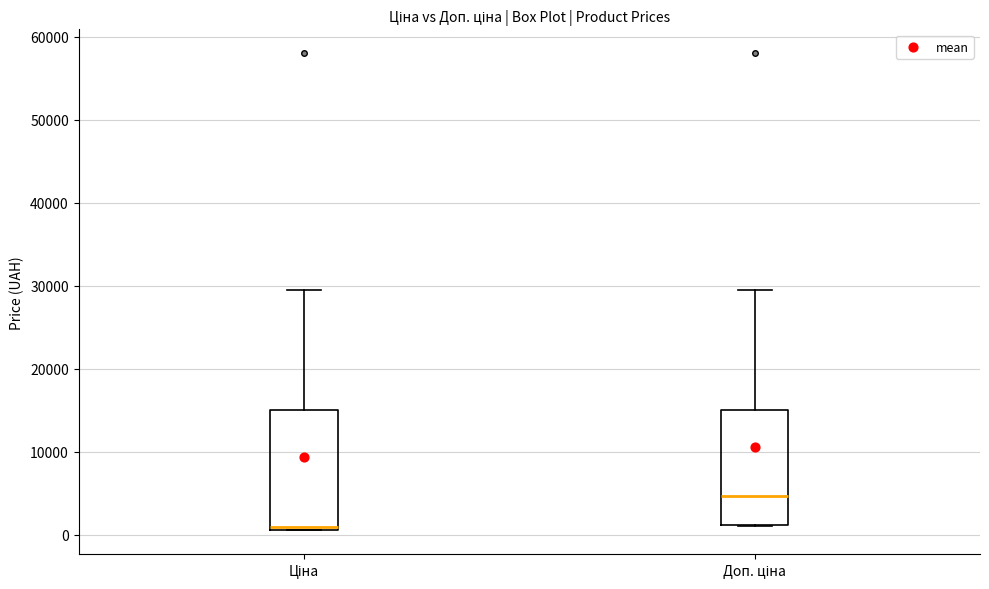

Reading left to right, read every box against the y-axis: the position of its median line, the range the box covers, and the ends of its whiskers. The values are not printed on the chart, so give them approximately, as read against the axis.

Ціна: median 1000 (just above the box's lower edge), box 1000 to 15000, whiskers 1000 to 30000
Доп. ціна: median 5000, box 1000 to 15000, whiskers 1000 to 30000